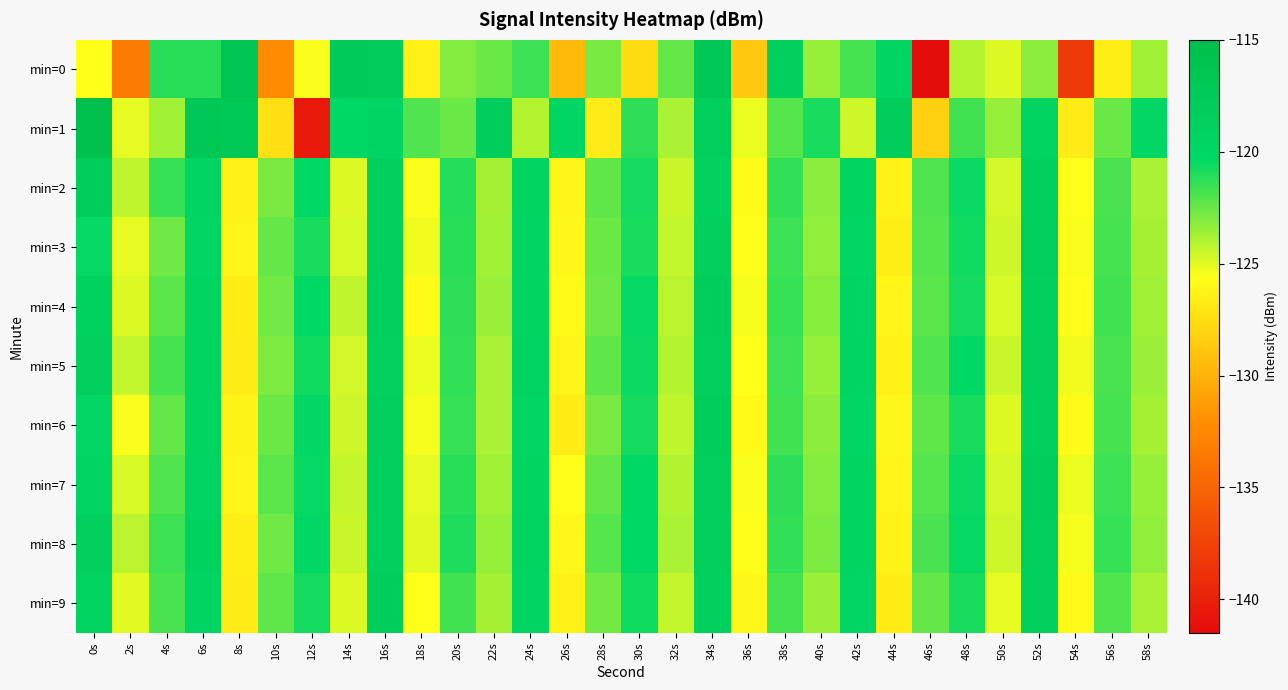

Reading left to right, what are all the values shown in this chart?

min=0: 0s=-125.6	2s=-133.4	4s=-121.1	6s=-121.2	8s=-116.3	10s=-132.2	12s=-125.5	14s=-117.5	16s=-117.9	18s=-126.5	20s=-123.0	22s=-122.5	24s=-121.6	26s=-129.5	28s=-122.9	30s=-127.6	32s=-122.4	34s=-117.1	36s=-128.6	38s=-118.8	40s=-123.5	42s=-121.8	44s=-119.7	46s=-141.4	48s=-124.0	50s=-124.9	52s=-123.3	54s=-138.2	56s=-126.5	58s=-123.7
min=1: 0s=-115.5	2s=-125.1	4s=-123.6	6s=-117.0	8s=-117.1	10s=-127.4	12s=-140.5	14s=-120.2	16s=-119.7	18s=-122.0	20s=-122.5	22s=-118.3	24s=-124.1	26s=-119.8	28s=-126.7	30s=-121.3	32s=-123.9	34s=-118.5	36s=-125.2	38s=-122.1	40s=-120.8	42s=-124.6	44s=-117.9	46s=-128.3	48s=-121.7	50s=-123.4	52s=-119.2	54s=-126.8	56s=-122.5	58s=-120.1
min=2: 0s=-118.2	2s=-124.3	4s=-121.5	6s=-119.7	8s=-126.4	10s=-122.8	12s=-120.3	14s=-124.9	16s=-118.6	18s=-125.5	20s=-121.1	22s=-123.7	24s=-119.4	26s=-126.1	28s=-122.3	30s=-120.7	32s=-124.5	34s=-118.9	36s=-125.8	38s=-121.4	40s=-123.2	42s=-119.6	44s=-126.3	46s=-122.0	48s=-120.5	50s=-124.7	52s=-118.7	54s=-125.6	56s=-121.9	58s=-123.8
min=3: 0s=-120.4	2s=-125.1	4s=-122.6	6s=-119.9	8s=-126.2	10s=-122.4	12s=-120.9	14s=-124.8	16s=-118.8	18s=-125.3	20s=-121.2	22s=-123.6	24s=-119.5	26s=-126.0	28s=-122.5	30s=-120.8	32s=-124.4	34s=-118.4	36s=-125.7	38s=-121.6	40s=-123.3	42s=-119.8	44s=-126.5	46s=-122.1	48s=-120.6	50s=-124.6	52s=-118.5	54s=-125.5	56s=-121.8	58s=-123.7
min=4: 0s=-119.1	2s=-124.9	4s=-122.2	6s=-119.4	8s=-126.6	10s=-122.7	12s=-120.2	14s=-124.3	16s=-118.7	18s=-125.8	20s=-121.3	22s=-123.5	24s=-119.6	26s=-125.9	28s=-122.6	30s=-120.4	32s=-124.2	34s=-118.3	36s=-125.4	38s=-121.5	40s=-123.1	42s=-119.7	44s=-126.1	46s=-122.2	48s=-120.7	50s=-124.8	52s=-118.6	54s=-125.7	56s=-121.7	58s=-123.6
min=5: 0s=-118.5	2s=-124.4	4s=-121.8	6s=-119.2	8s=-126.7	10s=-122.9	12s=-120.6	14s=-124.7	16s=-118.9	18s=-125.2	20s=-121.4	22s=-123.8	24s=-119.3	26s=-126.2	28s=-122.3	30s=-120.5	32s=-124.1	34s=-118.8	36s=-125.6	38s=-121.6	40s=-123.4	42s=-119.5	44s=-126.4	46s=-122.0	48s=-120.3	50s=-124.5	52s=-118.4	54s=-125.3	56s=-121.9	58s=-123.5
min=6: 0s=-120.0	2s=-125.5	4s=-122.4	6s=-119.6	8s=-126.3	10s=-122.5	12s=-120.1	14s=-124.6	16s=-118.5	18s=-125.4	20s=-121.5	22s=-123.9	24s=-119.8	26s=-126.6	28s=-122.8	30s=-120.7	32s=-124.3	34s=-118.2	36s=-125.9	38s=-121.7	40s=-123.2	42s=-119.9	44s=-126.0	46s=-122.3	48s=-120.8	50s=-124.9	52s=-118.7	54s=-125.8	56s=-121.8	58s=-123.7
min=7: 0s=-119.5	2s=-124.8	4s=-122.0	6s=-119.3	8s=-126.1	10s=-122.2	12s=-120.4	14s=-124.4	16s=-118.6	18s=-125.1	20s=-121.2	22s=-123.6	24s=-119.4	26s=-125.7	28s=-122.4	30s=-120.3	32s=-124.0	34s=-118.5	36s=-125.5	38s=-121.3	40s=-123.0	42s=-119.6	44s=-126.2	46s=-122.1	48s=-120.5	50s=-124.7	52s=-118.3	54s=-125.2	56s=-121.6	58s=-123.4
min=8: 0s=-118.8	2s=-124.2	4s=-121.6	6s=-119.1	8s=-126.5	10s=-122.6	12s=-120.0	14s=-124.5	16s=-118.8	18s=-125.0	20s=-121.0	22s=-123.4	24s=-119.2	26s=-126.0	28s=-122.1	30s=-120.2	32s=-123.8	34s=-118.4	36s=-125.7	38s=-121.4	40s=-122.9	42s=-119.4	44s=-126.3	46s=-121.9	48s=-120.4	50s=-124.6	52s=-118.5	54s=-125.4	56s=-121.5	58s=-123.3
min=9: 0s=-119.2	2s=-125.0	4s=-121.9	6s=-119.5	8s=-126.7	10s=-122.3	12s=-120.7	14s=-124.9	16s=-118.3	18s=-125.6	20s=-121.7	22s=-123.7	24s=-119.7	26s=-126.4	28s=-122.7	30s=-120.6	32s=-124.4	34s=-118.7	36s=-126.0	38s=-121.8	40s=-123.5	42s=-119.8	44s=-126.6	46s=-122.4	48s=-120.9	50s=-125.1	52s=-118.8	54s=-125.9	56s=-122.0	58s=-123.9